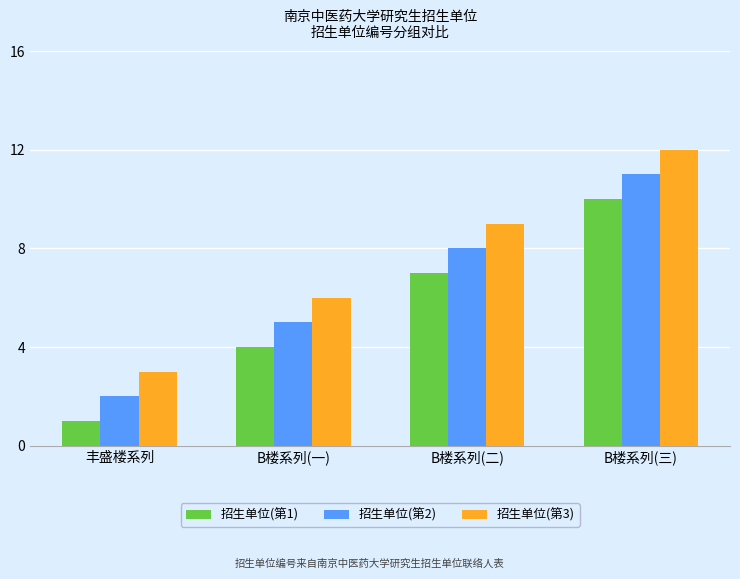

Which series has the largest total across all categories?

招生单位(第3)